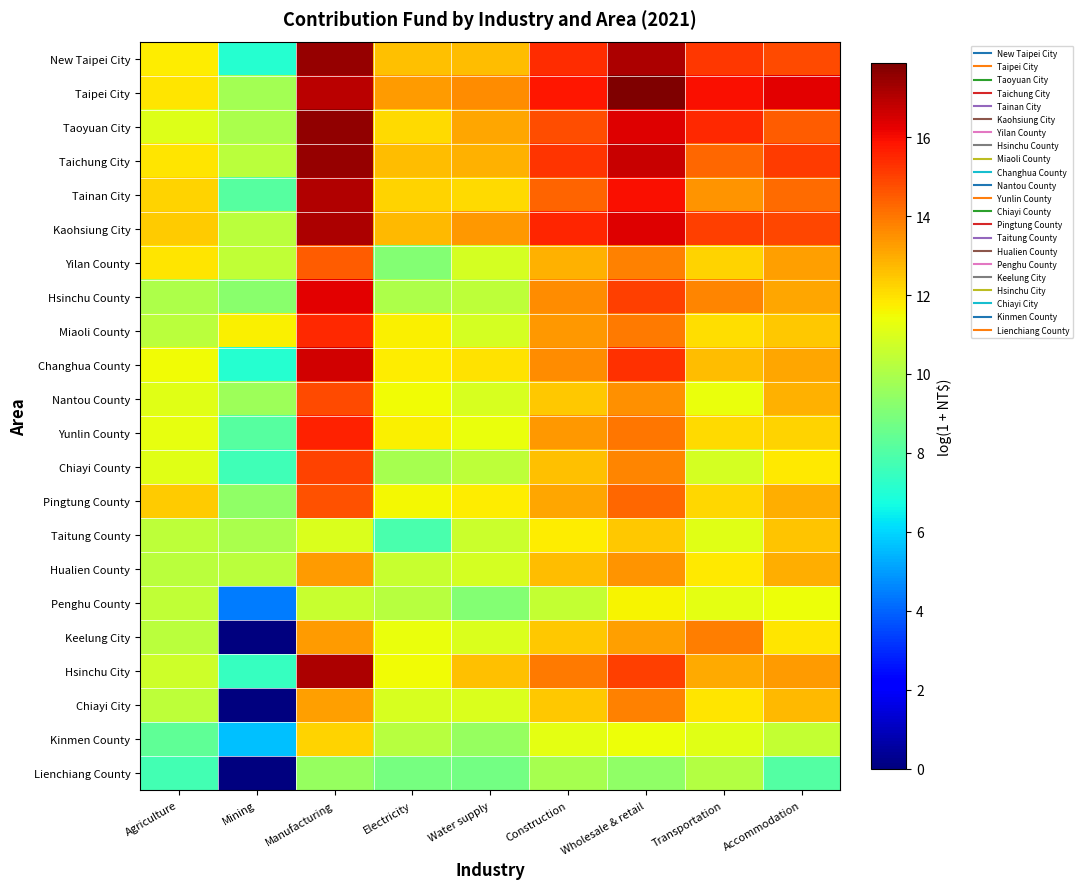

What is the total value across all series at Mining?

166.5